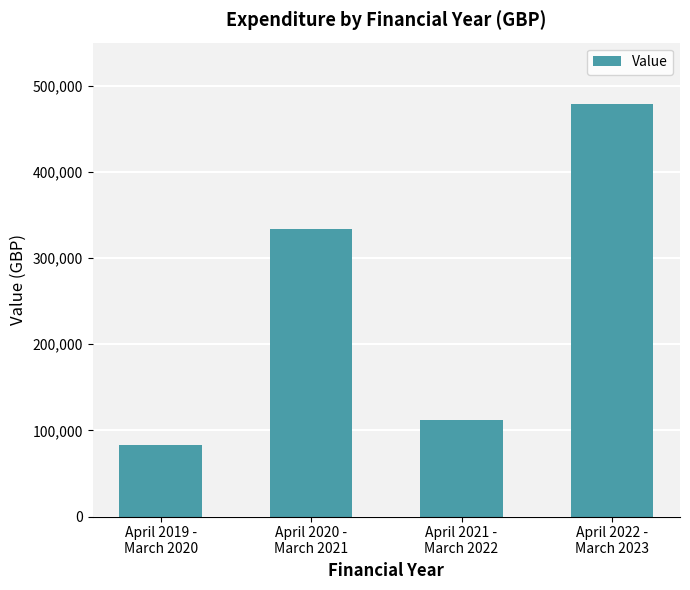

Which has a higher value, April 2021 -
March 2022 or April 2020 -
March 2021?

April 2020 -
March 2021